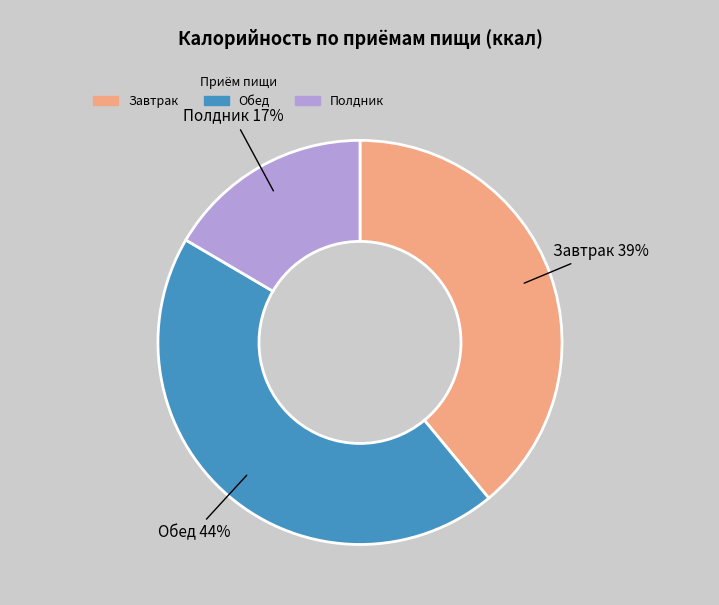

Is there a majority slice in this chart?

No